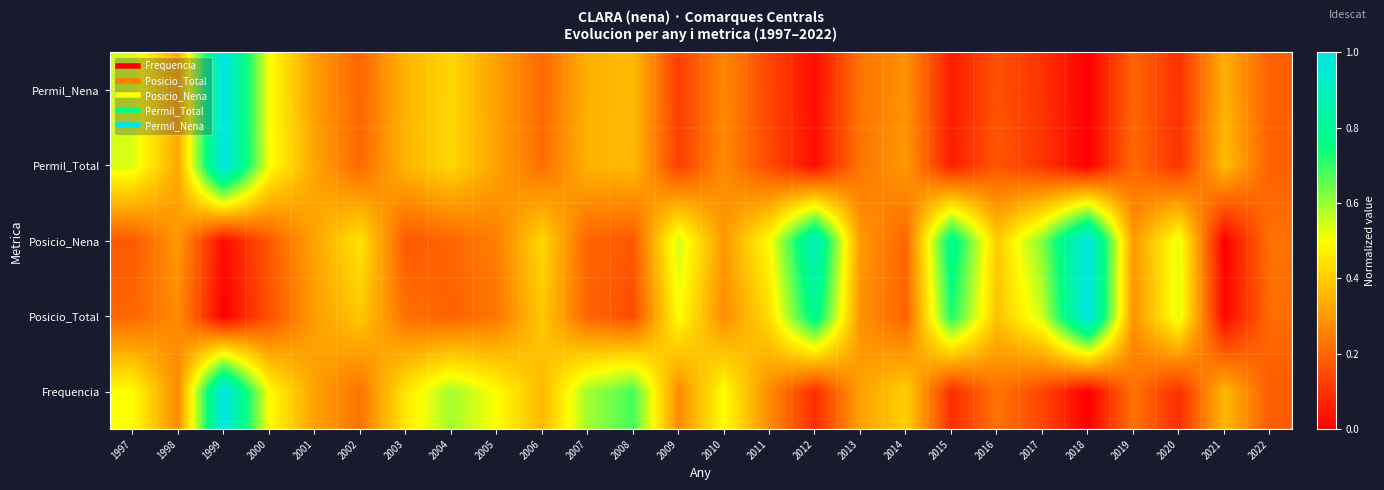

What is the maximum value shown in the chart?

1.0